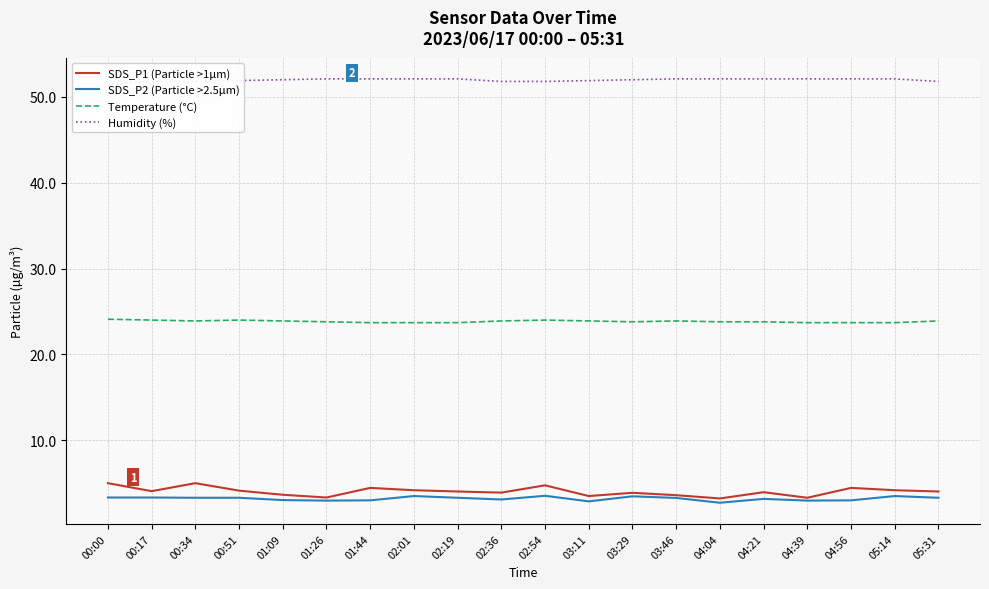

What value does the SDS_P2 (Particle >2.5µm) series have at 04:56?

3.0